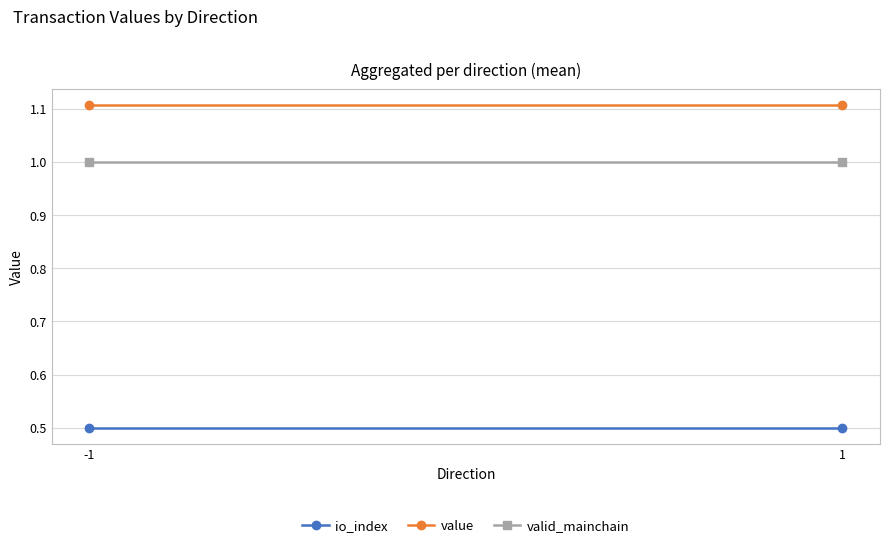

List the series in order of their peak value, highest first.

value, valid_mainchain, io_index